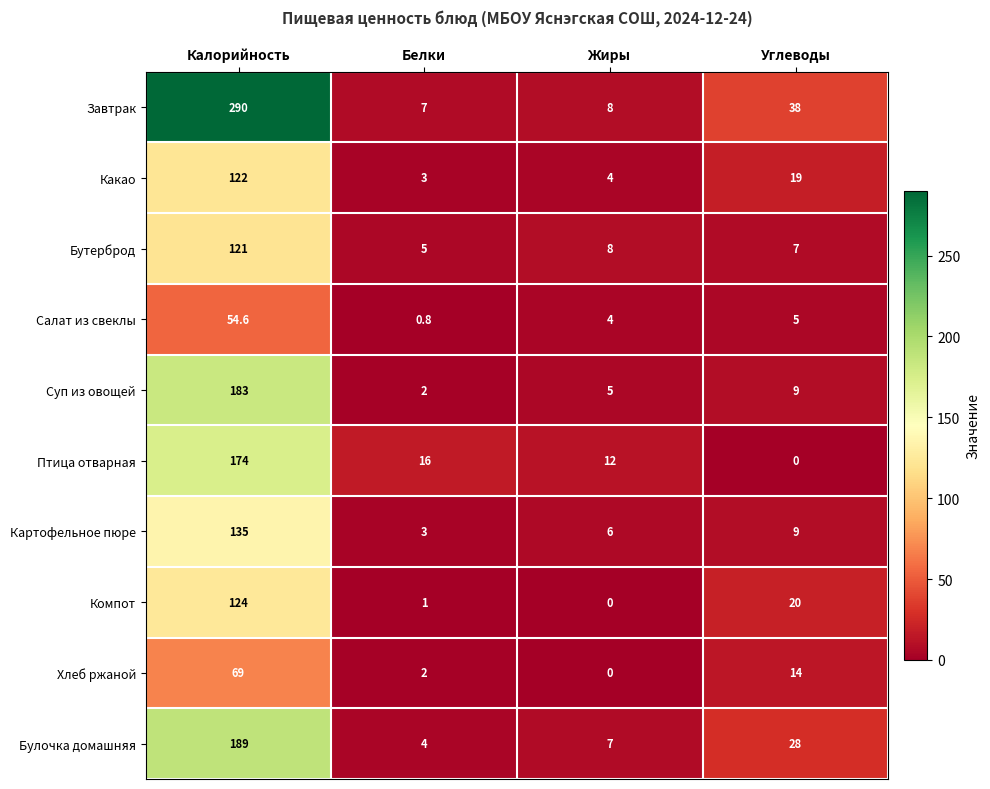

The Хлеб ржаной series shows 23.2 at Углеводы. True or false?

False